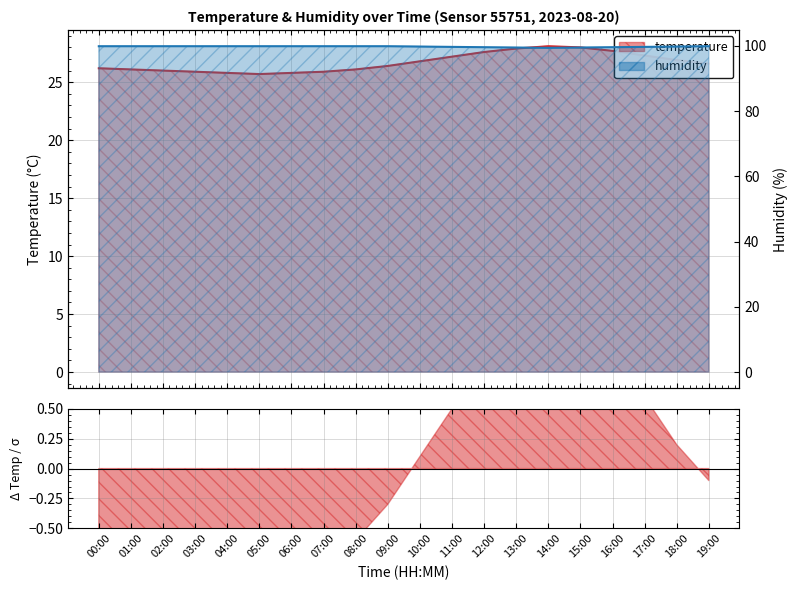

At 07:00, list the series in order from smallest to largest.

temperature, humidity